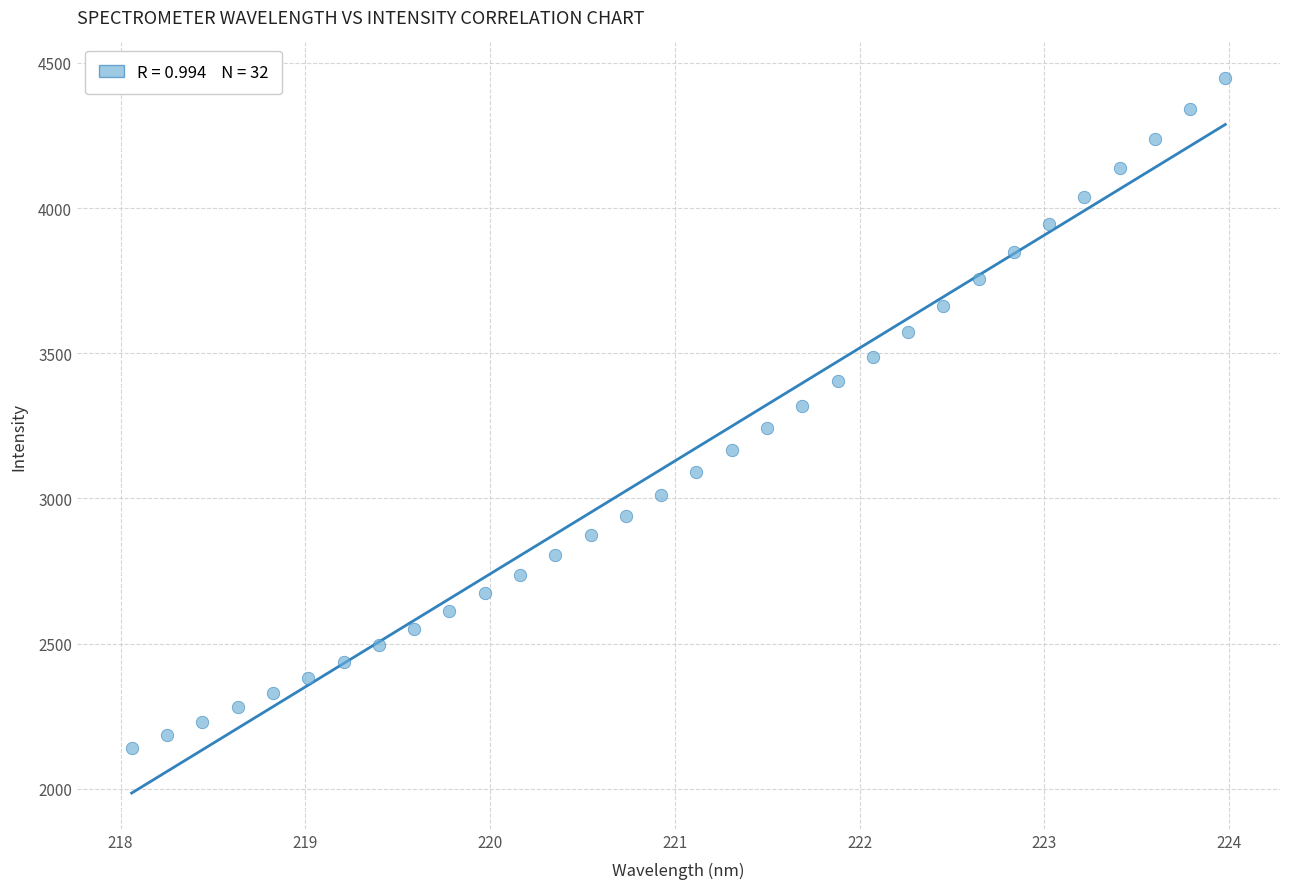

What is the range of Y values (max minus min)?

2307.8